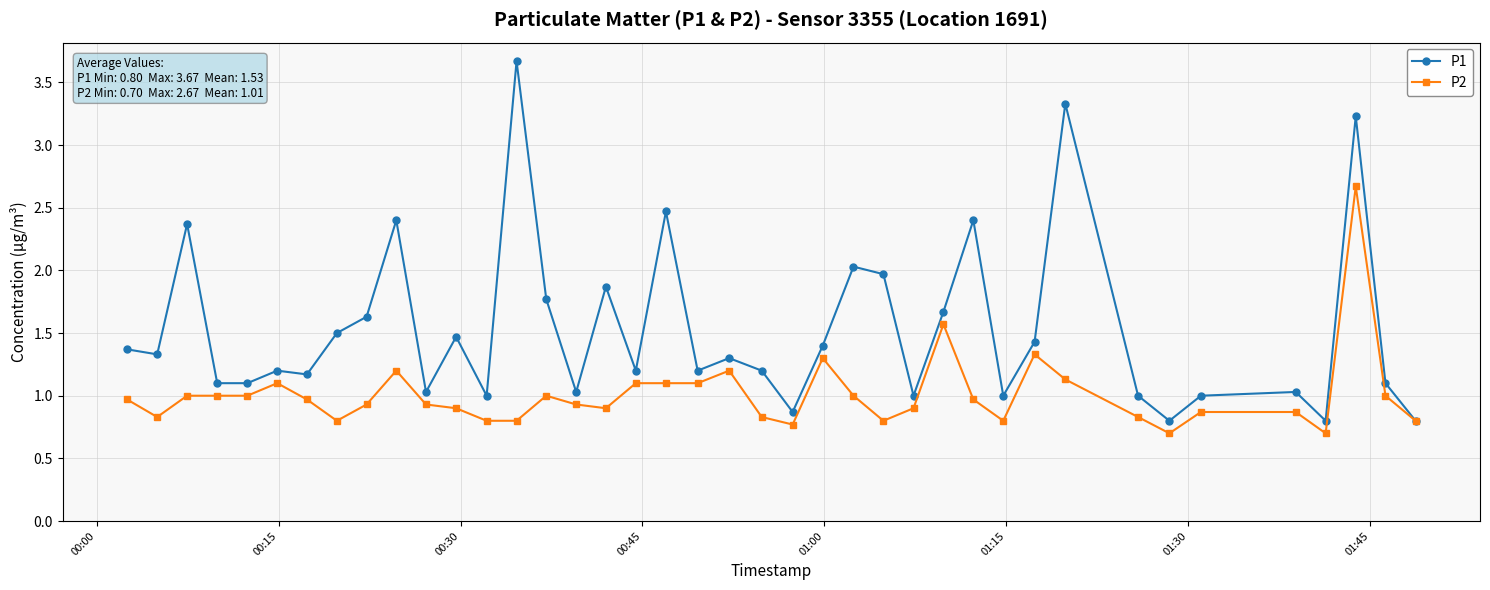

Which series has the largest total across all categories?

P1